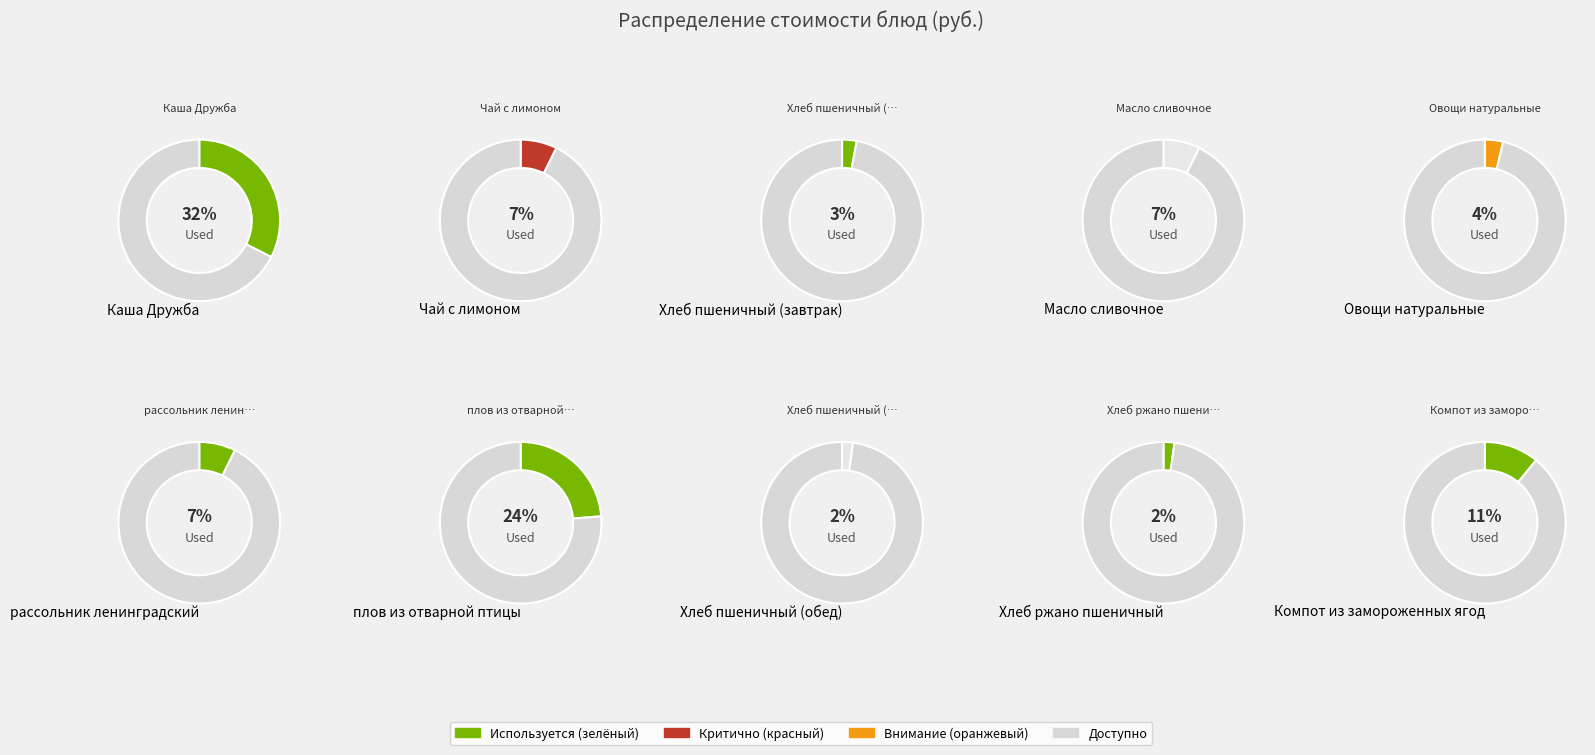

What is the largest slice in the pie chart?

Каша Дружба